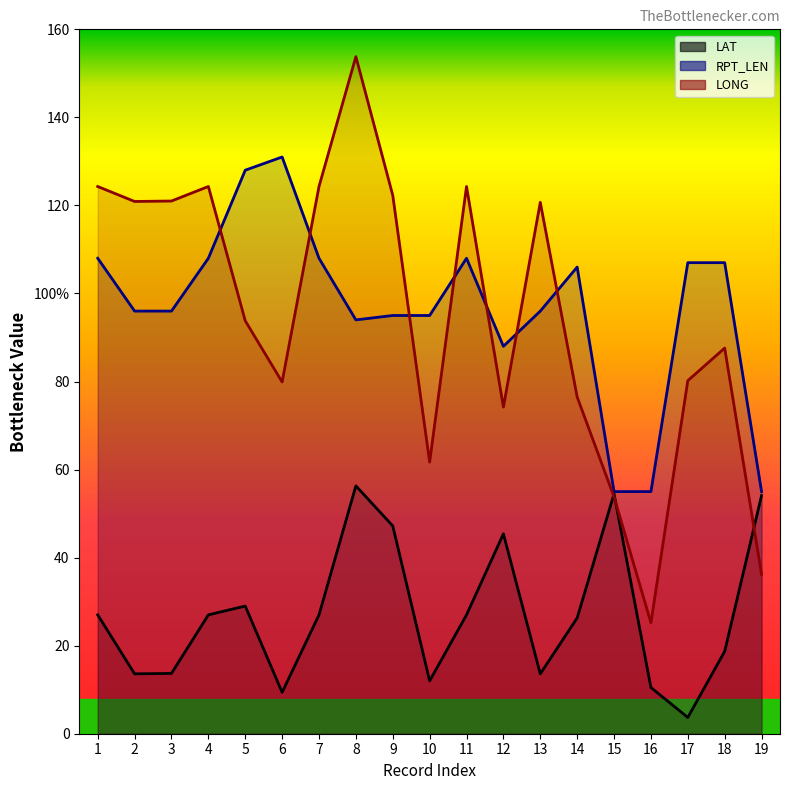

What is the value of the LAT point at the 11th from the left?

27.0